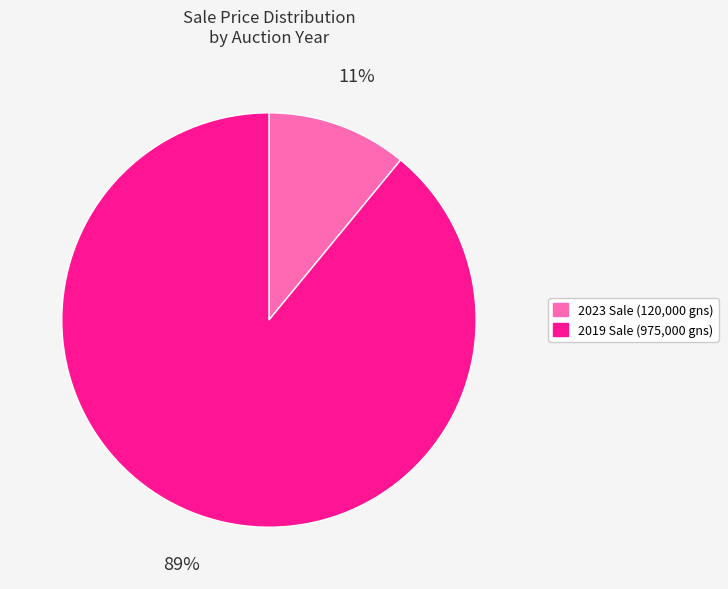

How many slices are in this pie chart?

2